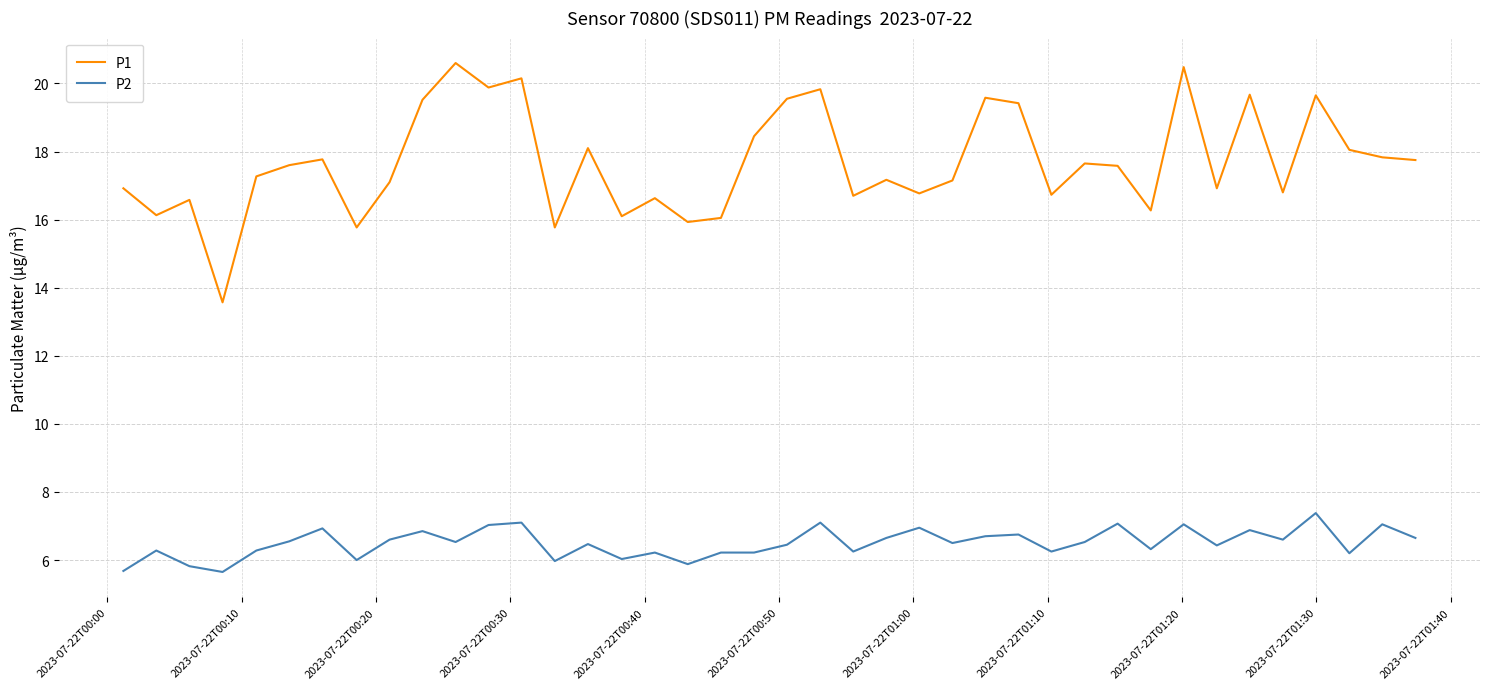

What is the difference between the maximum and minimum values in the P2 series?

1.7